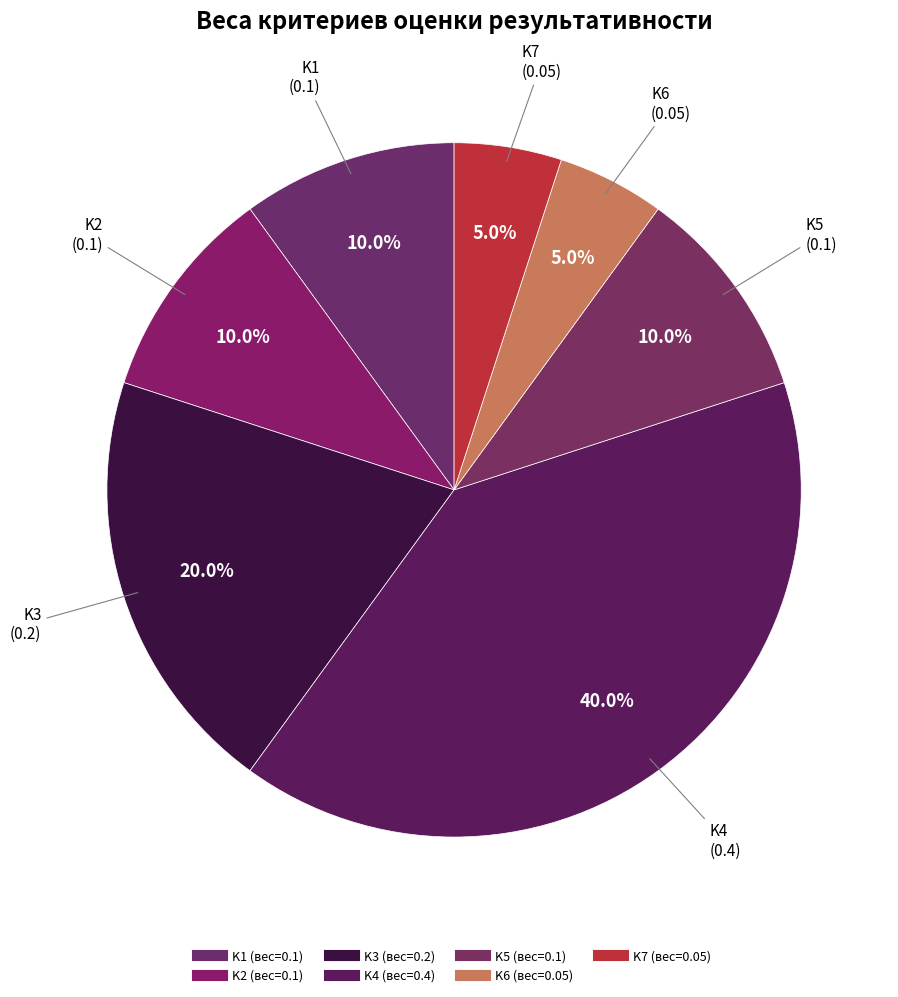

Does K1 represent more than half of the total?

No